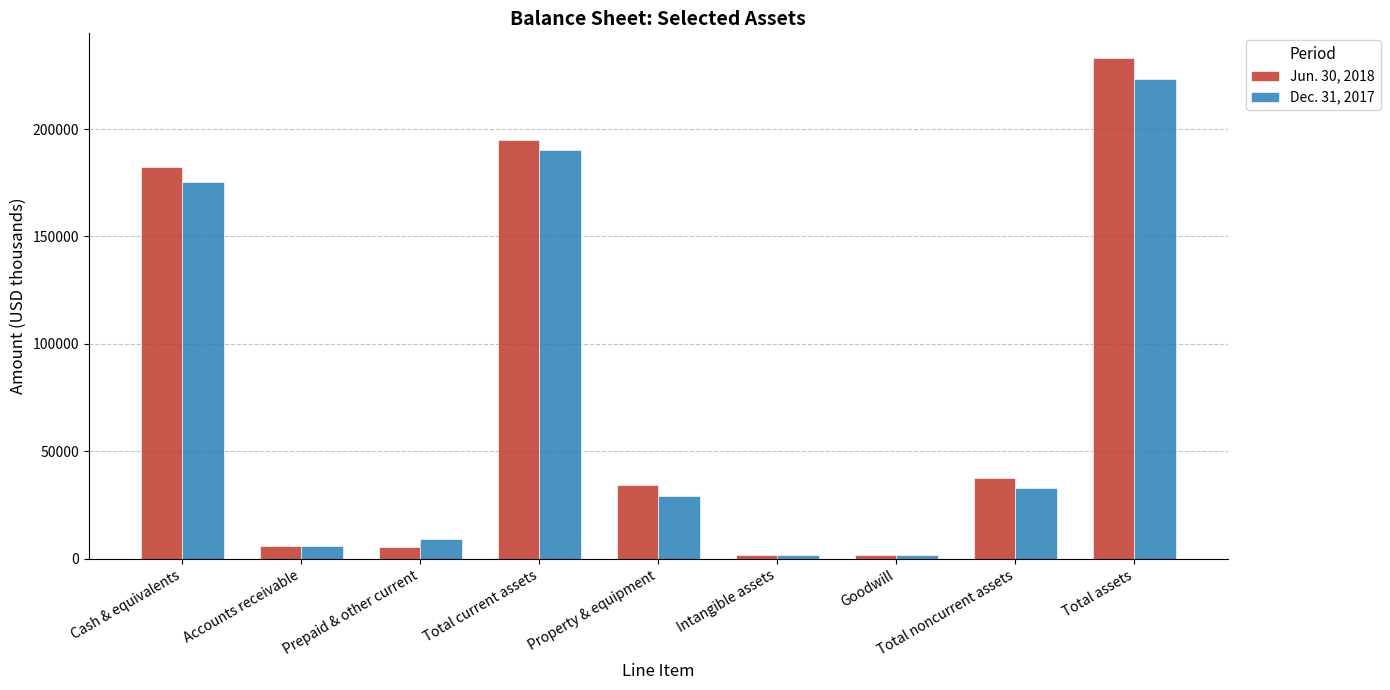

What is the difference between the maximum and minimum values in the Jun. 30, 2018 series?

231358